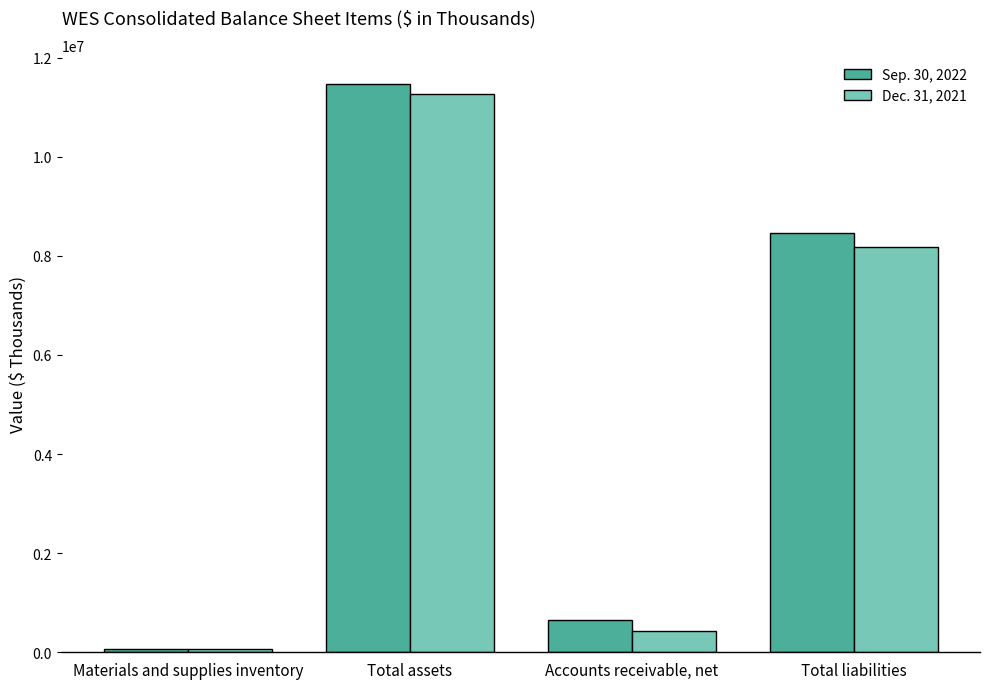

Where does the Dec. 31, 2021 series first go above 8177319?

Total assets